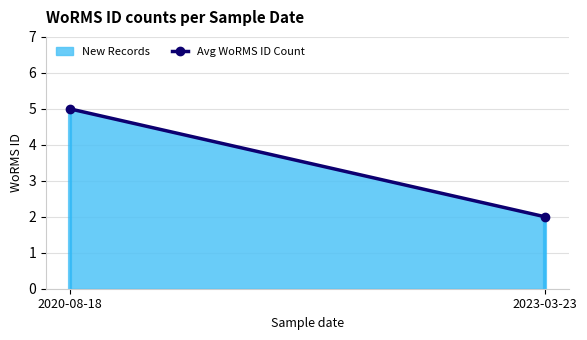

Which label corresponds to the smallest value in the chart?

2023-03-23